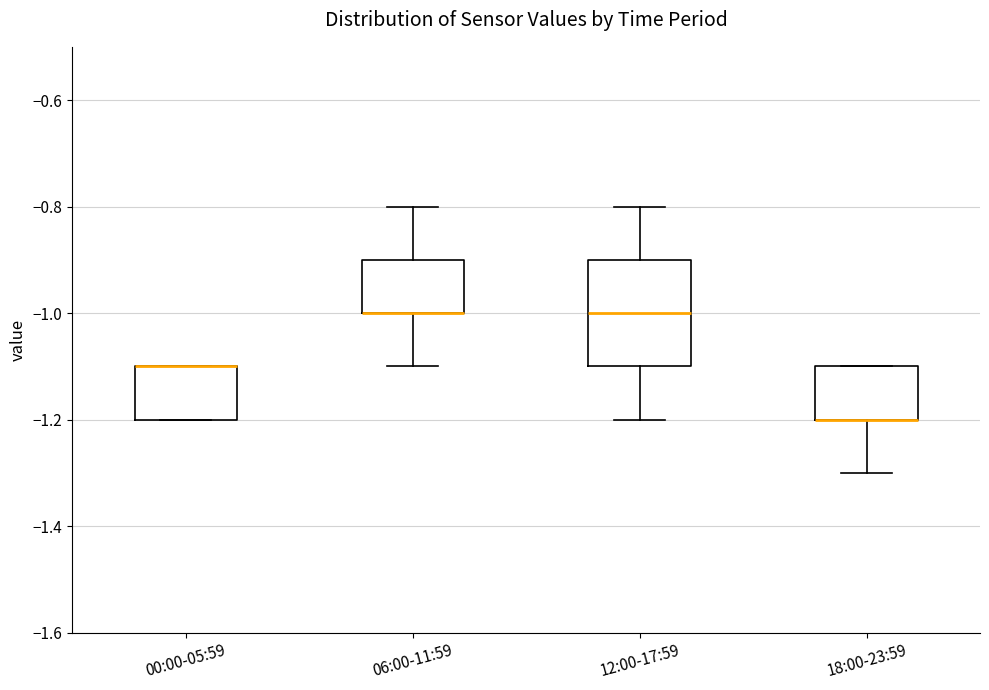

Reading left to right, read every box against the y-axis: the position of its median line, the range the box covers, and the ends of its whiskers. The values are not printed on the chart, so give them approximately, as read against the axis.

00:00-05:59: median -1.1 (drawn on the box's upper edge), box -1.2 to -1.1, whiskers -1.2 to -1.1
06:00-11:59: median -1.0 (drawn on the box's lower edge), box -1.0 to -0.9, whiskers -1.1 to -0.8
12:00-17:59: median -1.0, box -1.1 to -0.9, whiskers -1.2 to -0.8
18:00-23:59: median -1.2 (drawn on the box's lower edge), box -1.2 to -1.1, whiskers -1.3 to -1.1